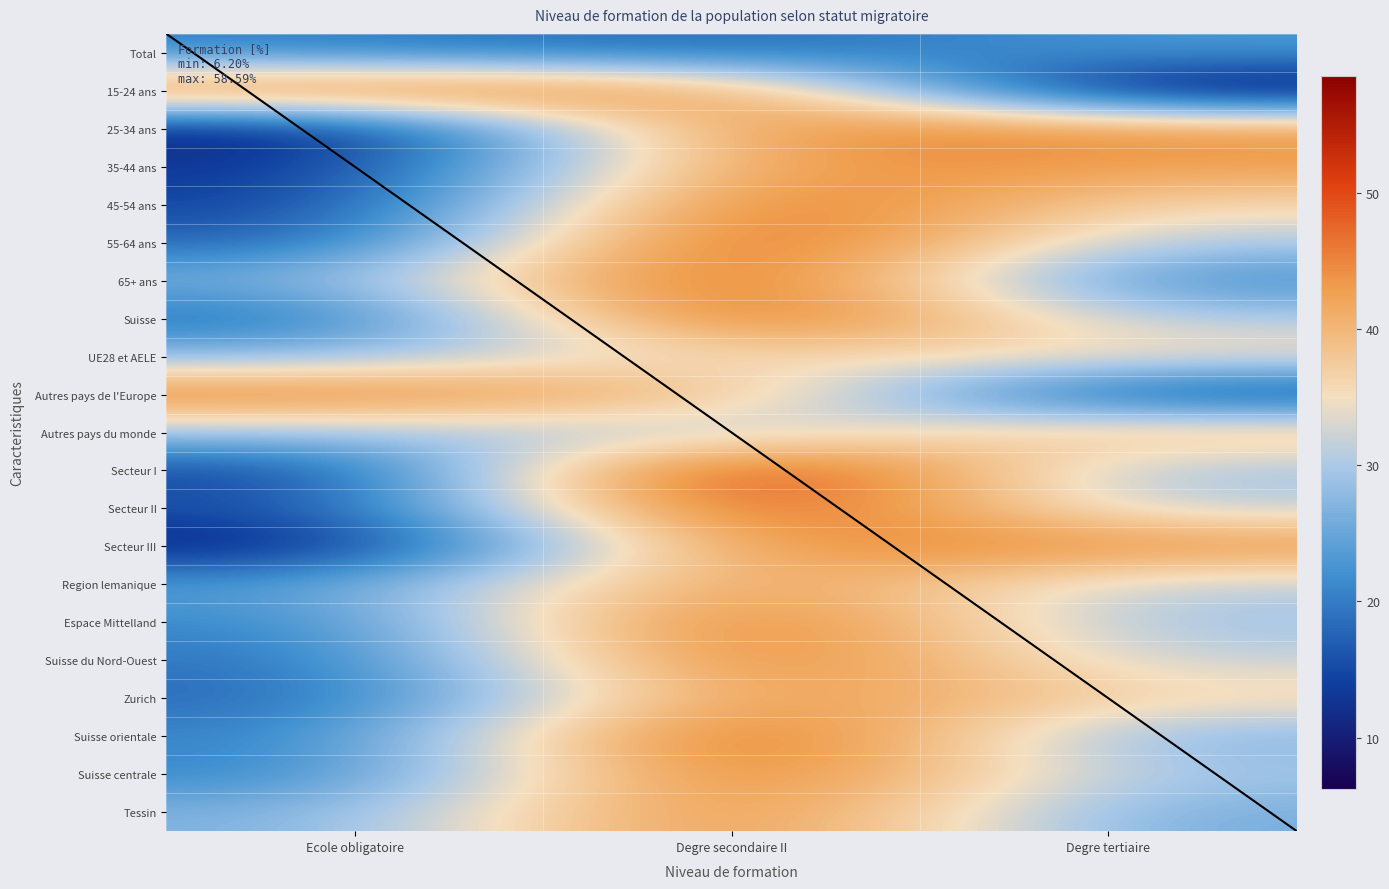

Reading left to right, extract all data points from this chart.

Total: Ecole obligatoire=20.4	Degre secondaire II=17.3	Degre tertiaire=23.4
15-24 ans: Ecole obligatoire=47.5	Degre secondaire II=46.2	Degre tertiaire=6.2
25-34 ans: Ecole obligatoire=9.6	Degre secondaire II=46.4	Degre tertiaire=44.0
35-44 ans: Ecole obligatoire=12.2	Degre secondaire II=45.0	Degre tertiaire=42.8
45-54 ans: Ecole obligatoire=13.5	Degre secondaire II=50.5	Degre tertiaire=35.9
55-64 ans: Ecole obligatoire=16.7	Degre secondaire II=53.6	Degre tertiaire=29.7
65+ ans: Ecole obligatoire=26.3	Degre secondaire II=52.9	Degre tertiaire=20.8
Suisse: Ecole obligatoire=17.1	Degre secondaire II=53.2	Degre tertiaire=29.7
UE28 et AELE: Ecole obligatoire=27.6	Degre secondaire II=36.5	Degre tertiaire=35.9
Autres pays de l'Europe: Ecole obligatoire=46.5	Degre secondaire II=41.1	Degre tertiaire=12.4
Autres pays du monde: Ecole obligatoire=29.9	Degre secondaire II=29.3	Degre tertiaire=40.8
Secteur I: Ecole obligatoire=13.3	Degre secondaire II=58.6	Degre tertiaire=28.1
Secteur II: Ecole obligatoire=15.0	Degre secondaire II=54.2	Degre tertiaire=30.8
Secteur III: Ecole obligatoire=9.5	Degre secondaire II=46.1	Degre tertiaire=44.4
Region lemanique: Ecole obligatoire=23.4	Degre secondaire II=45.5	Degre tertiaire=31.1
Espace Mittelland: Ecole obligatoire=20.4	Degre secondaire II=51.2	Degre tertiaire=28.4
Suisse du Nord-Ouest: Ecole obligatoire=18.5	Degre secondaire II=50.1	Degre tertiaire=31.4
Zurich: Ecole obligatoire=17.5	Degre secondaire II=46.1	Degre tertiaire=36.4
Suisse orientale: Ecole obligatoire=20.1	Degre secondaire II=53.7	Degre tertiaire=26.2
Suisse centrale: Ecole obligatoire=20.1	Degre secondaire II=50.9	Degre tertiaire=29.0
Tessin: Ecole obligatoire=26.2	Degre secondaire II=48.3	Degre tertiaire=25.5